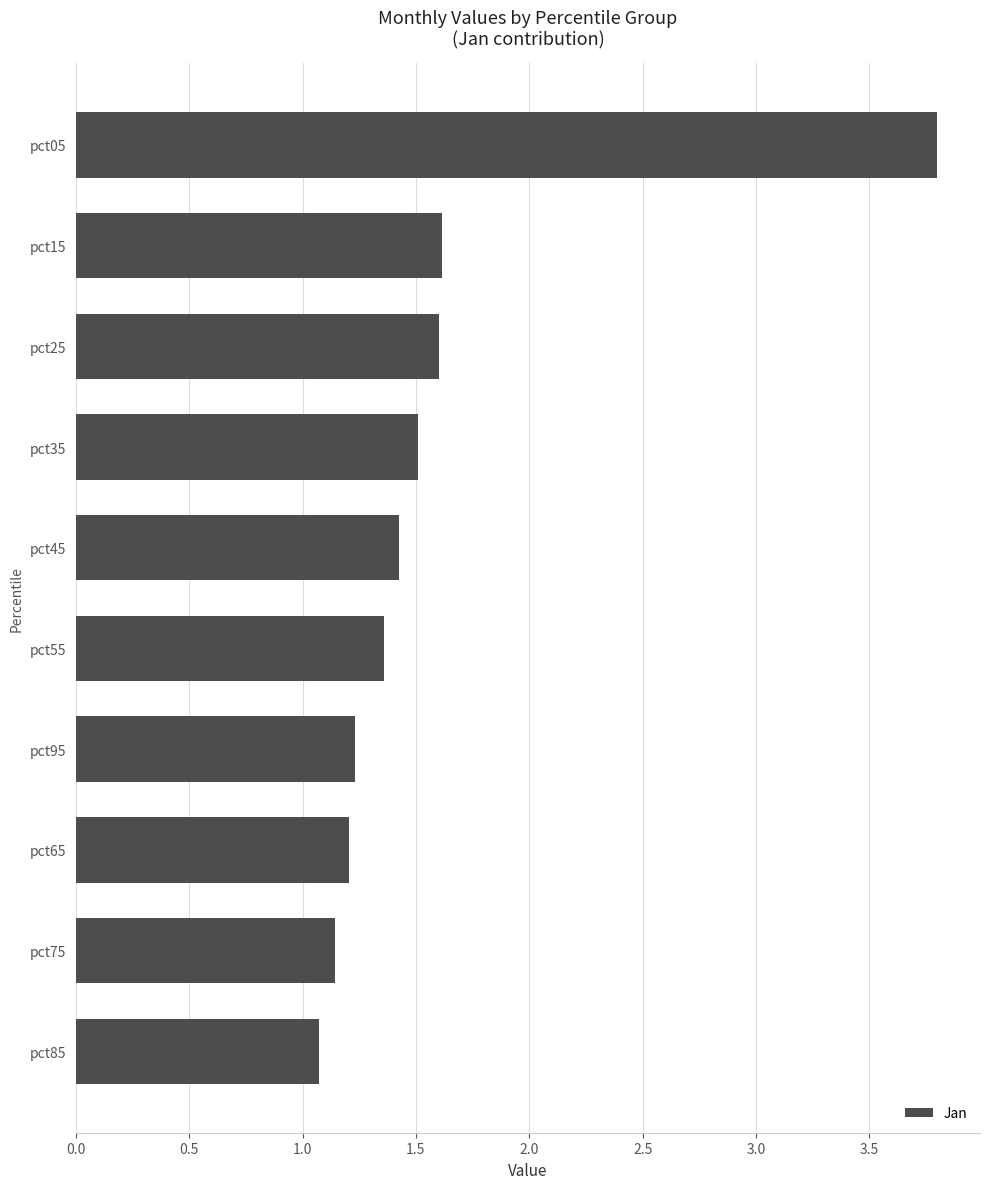

Count the number of data series in this chart.

1